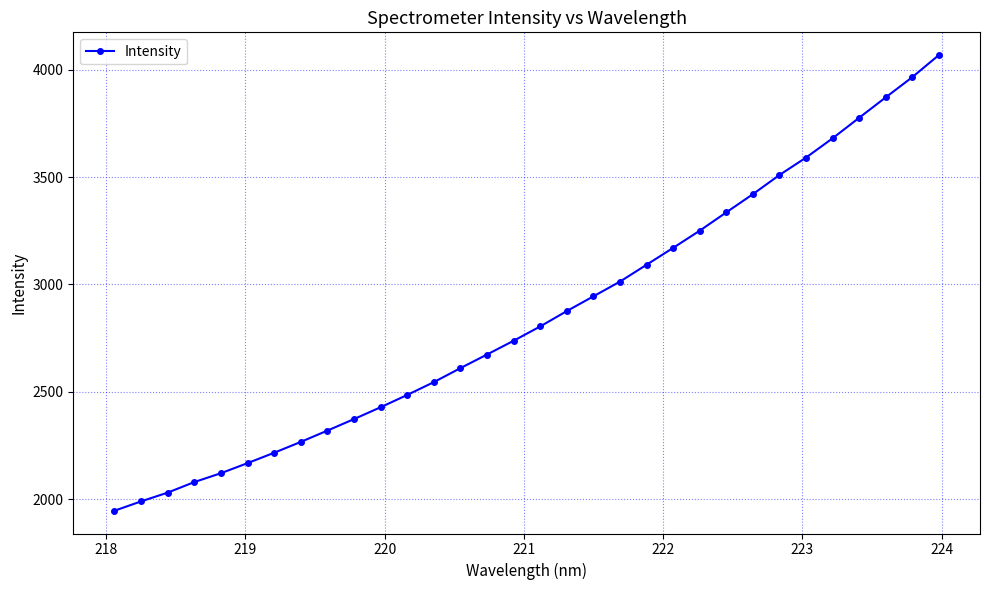

What is the value of the 1st point from the left?

1945.7